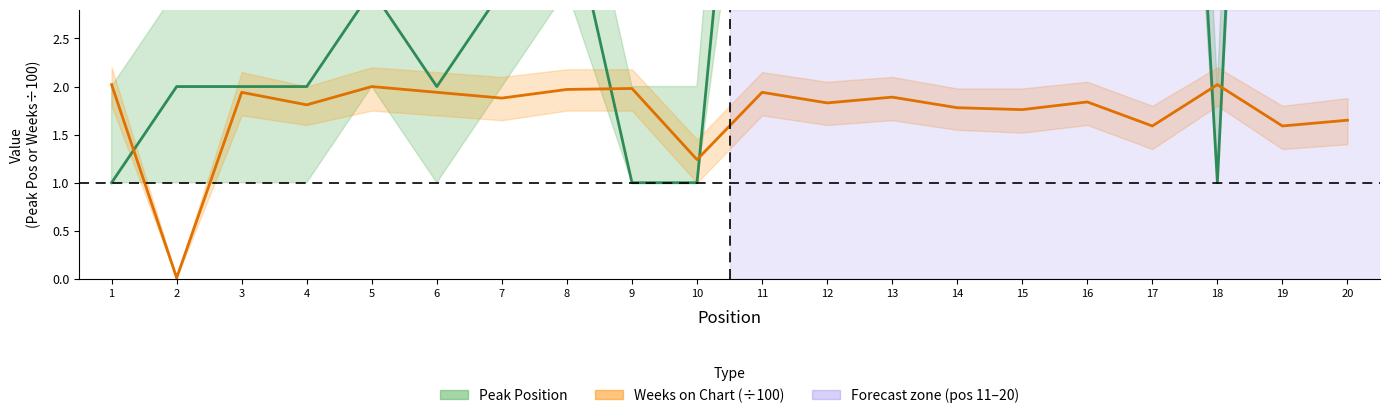

Where is the first local minimum for Weeks on Chart (÷100)?

2